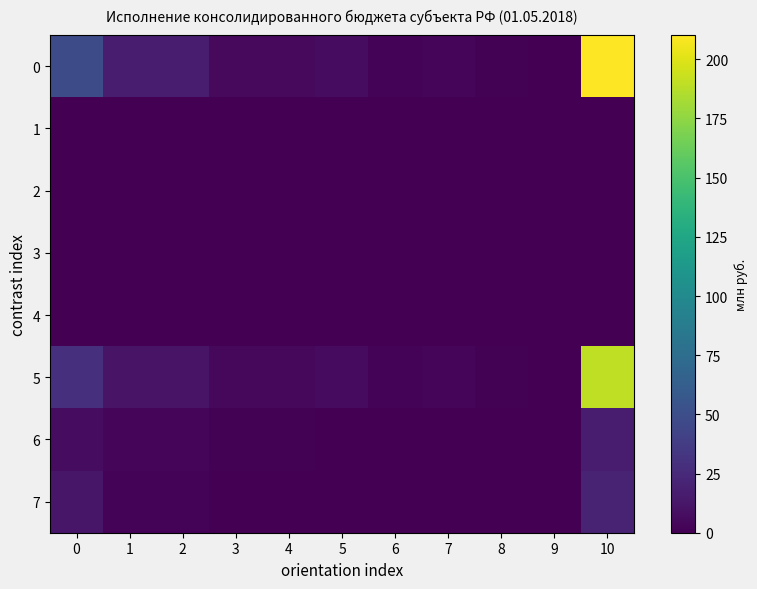

How many categories are shown in the chart?

11